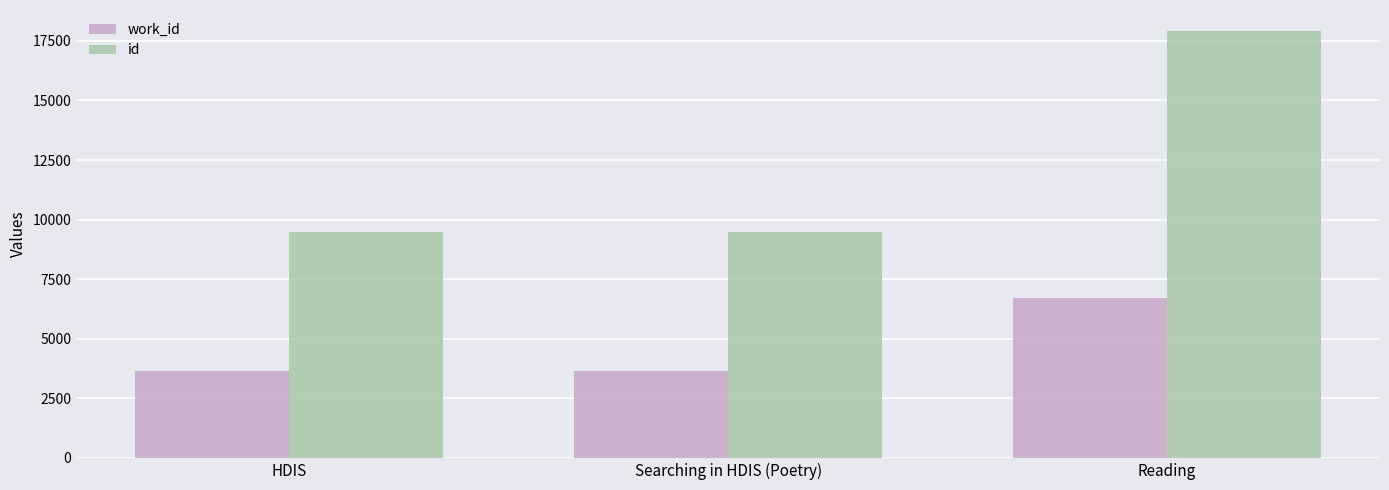

Which series has the largest range (max minus min)?

id